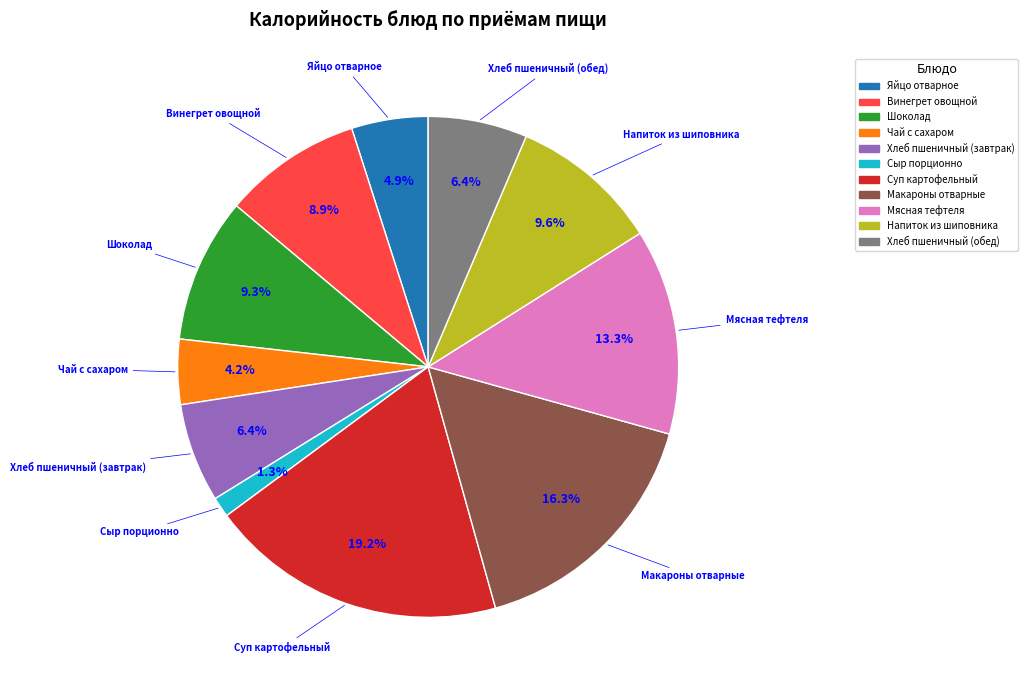

To the nearest percent, what is the difference between the Хлеб пшеничный (завтрак) and Макароны отварные slice percentages?

10%